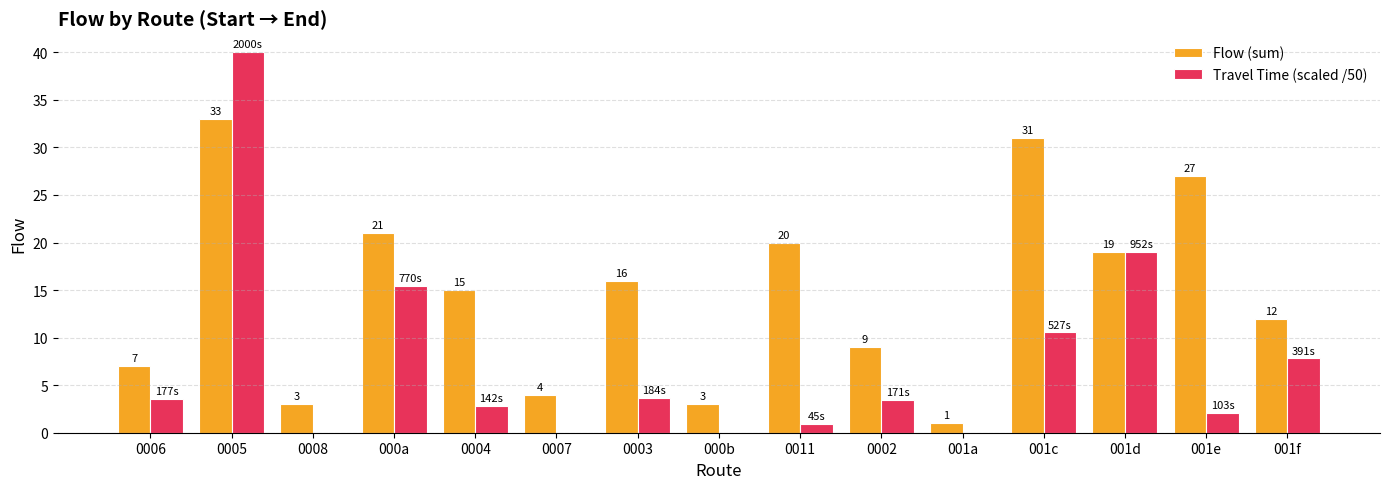

What is the sum of the Flow (sum) values at 000a and 0007?

25.0